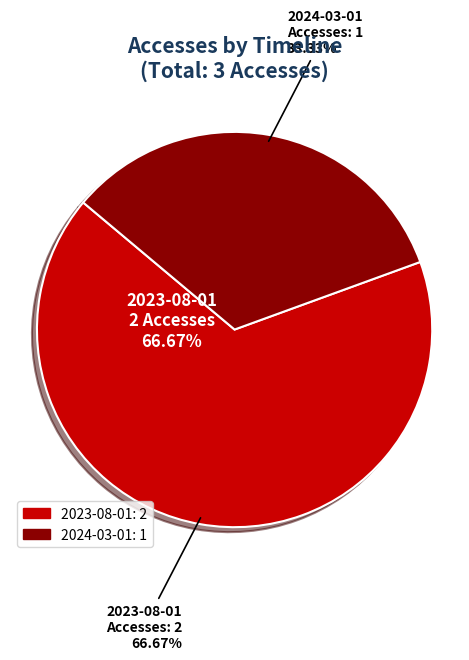

Rank the categories by value from lowest to highest.

2024-03-01, 2023-08-01